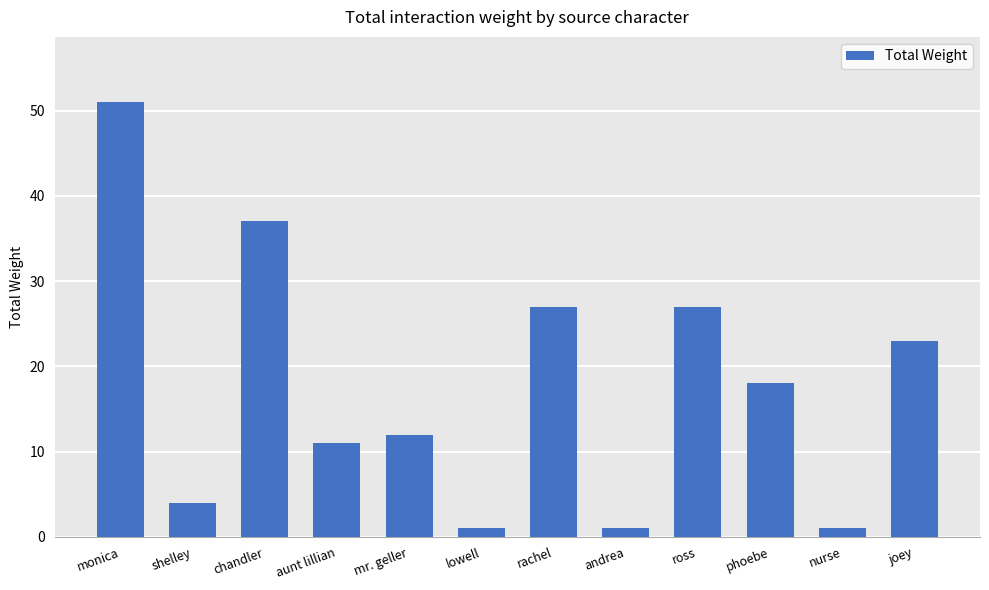

How many bars are there in total?

12